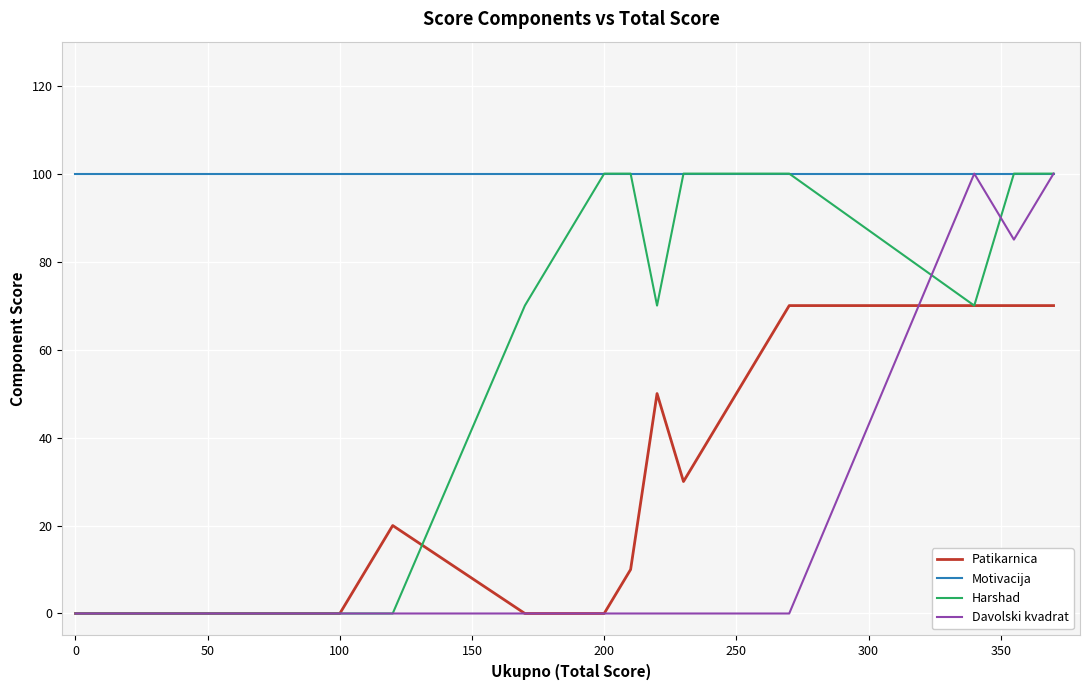

Which series has the largest total across all categories?

Motivacija